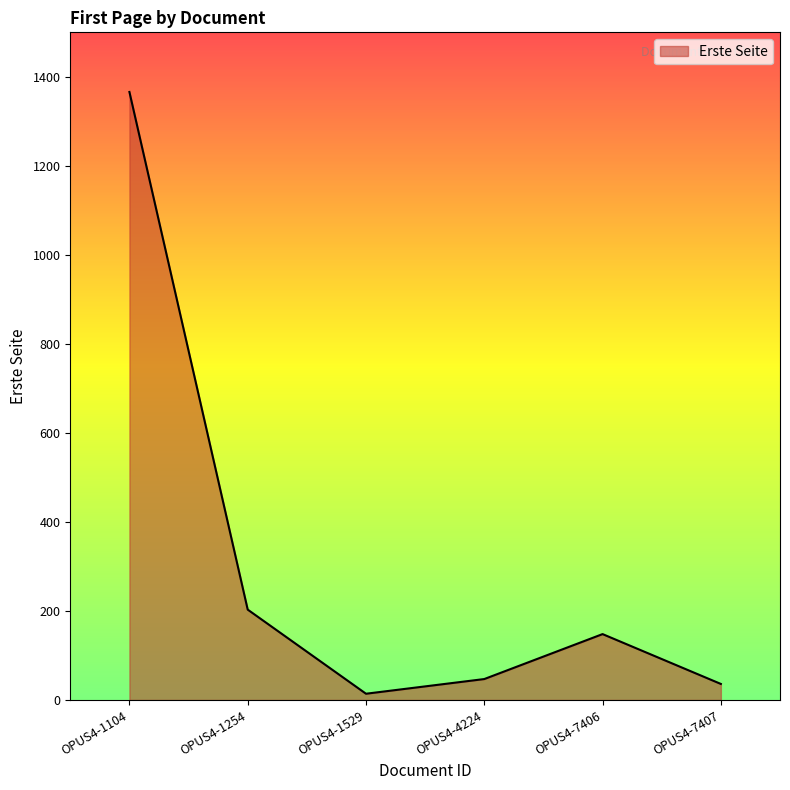

Which label corresponds to the largest value in the chart?

OPUS4-1104